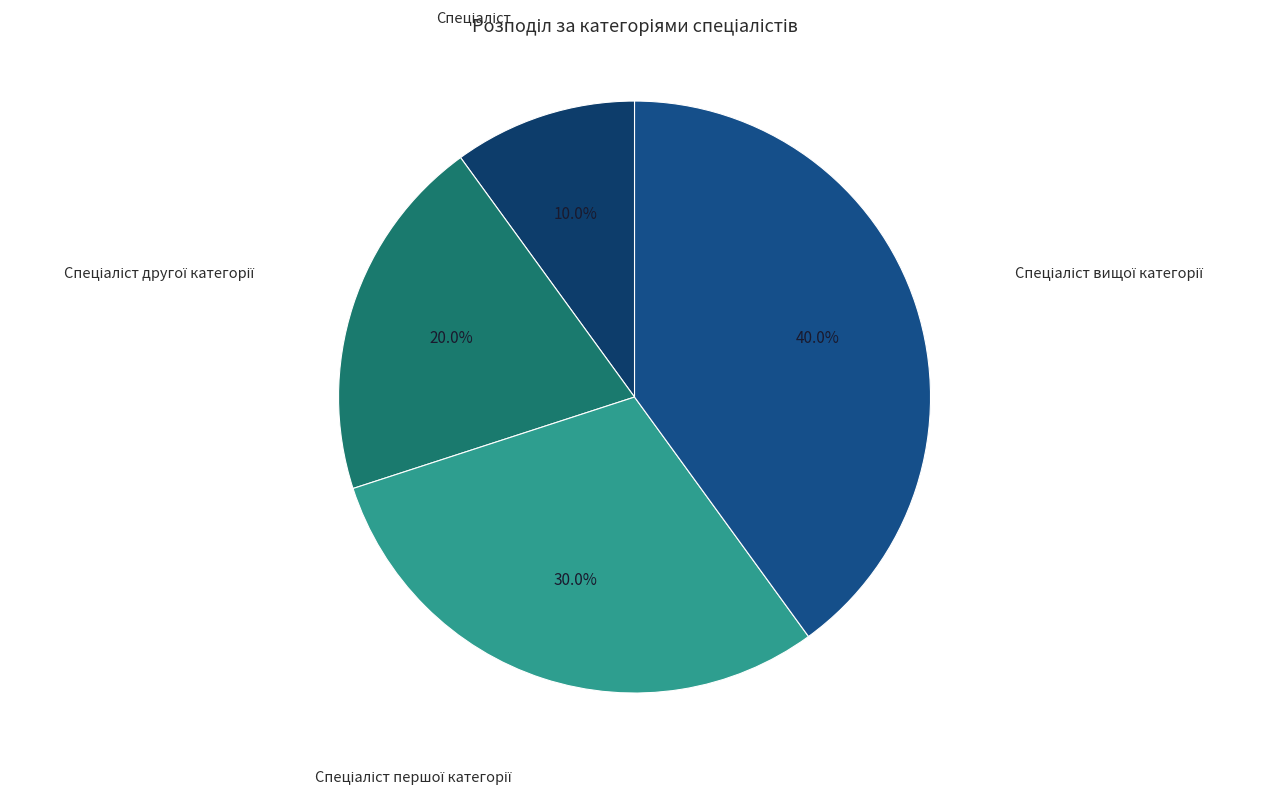

How many segments does this pie chart have?

4